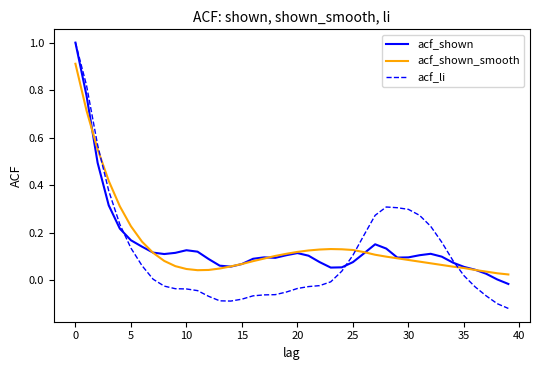

Which series has the largest range (max minus min)?

acf_li